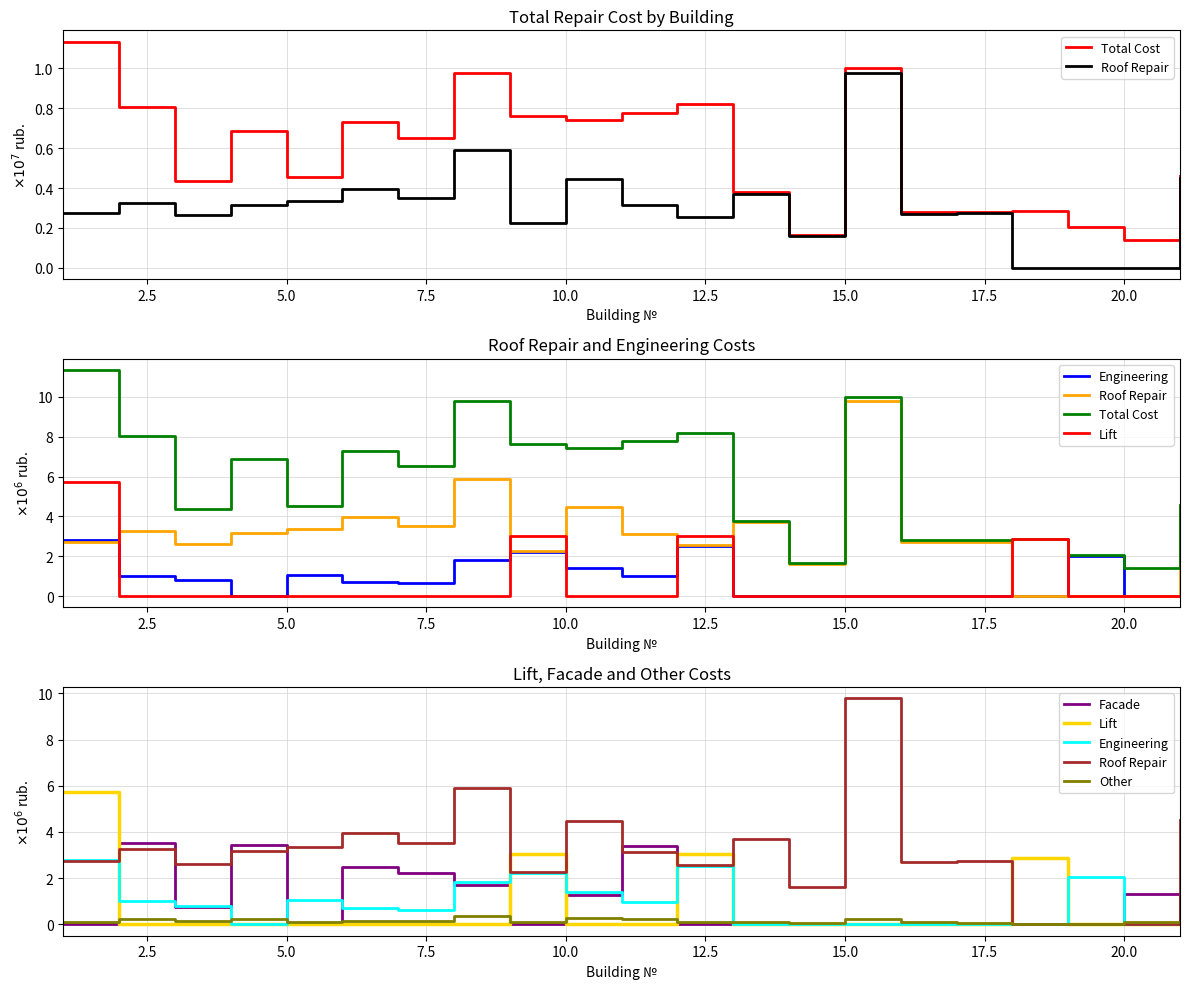

What is the average value of the Total Cost series?

5.8